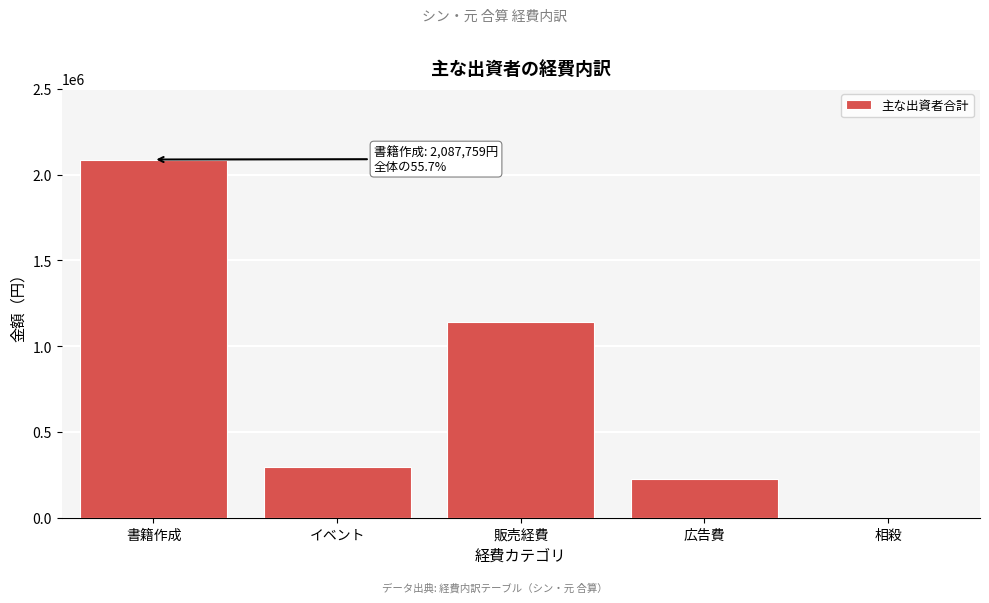

Reading right to left, transcribe all the data shown in this chart.

相殺=0	広告費=224339	販売経費=1140347	イベント=295822	書籍作成=2087759